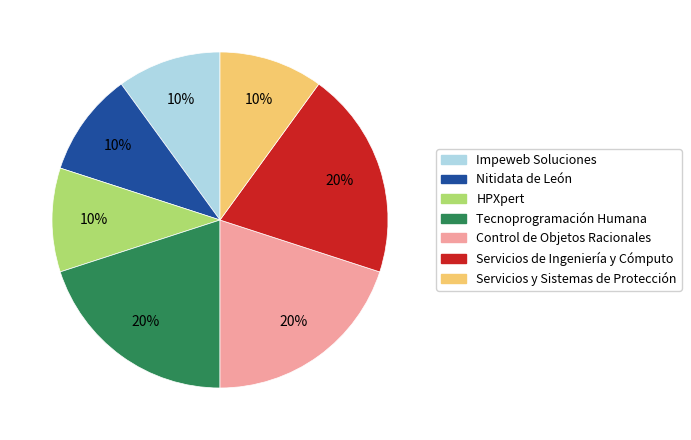

Combined, do Control de Objetos Racionales and Tecnoprogramación Humana account for over 50%?

No